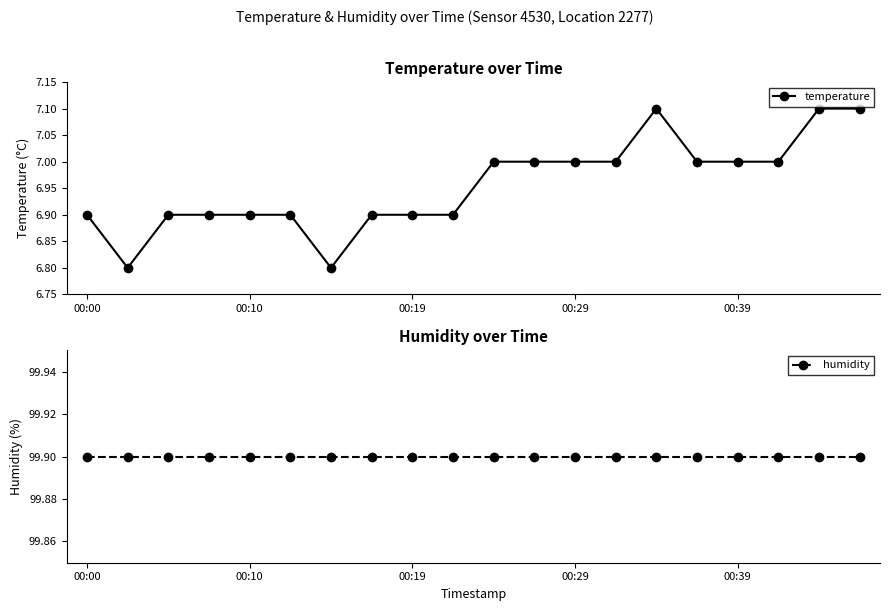

What is the sum of the humidity values at 8 and 9?

199.8